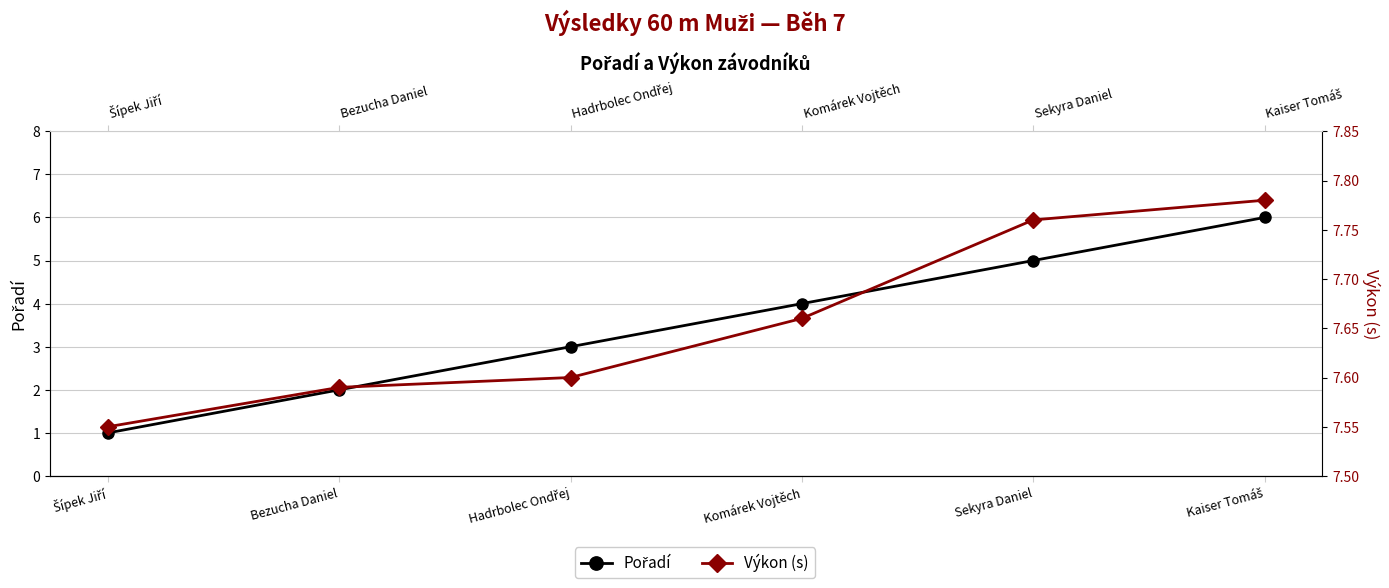

Rank the series at Bezucha Daniel from highest to lowest value.

Výkon (s), Pořadí